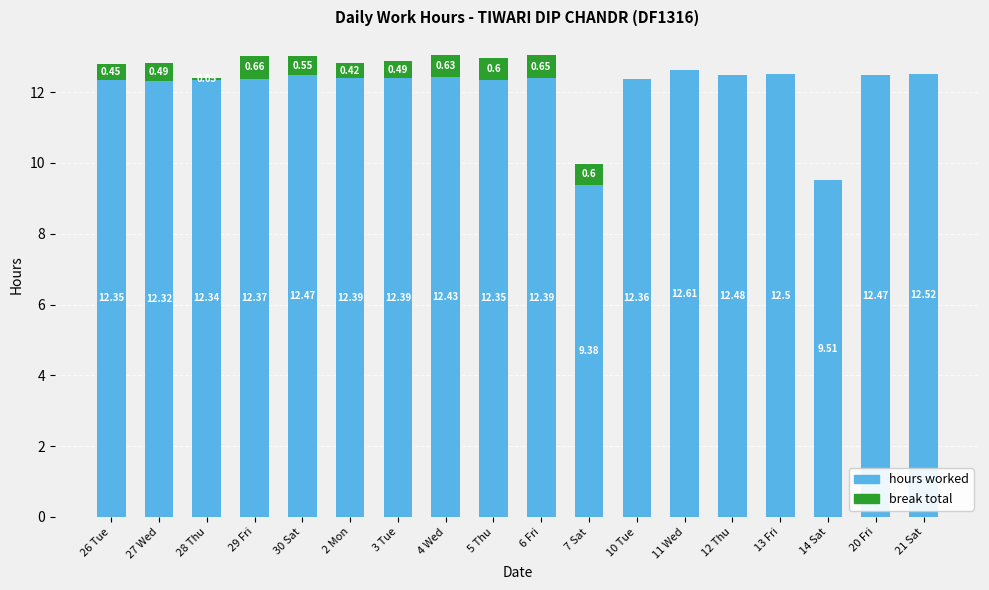

Does the chart contain stacked bars?

Yes